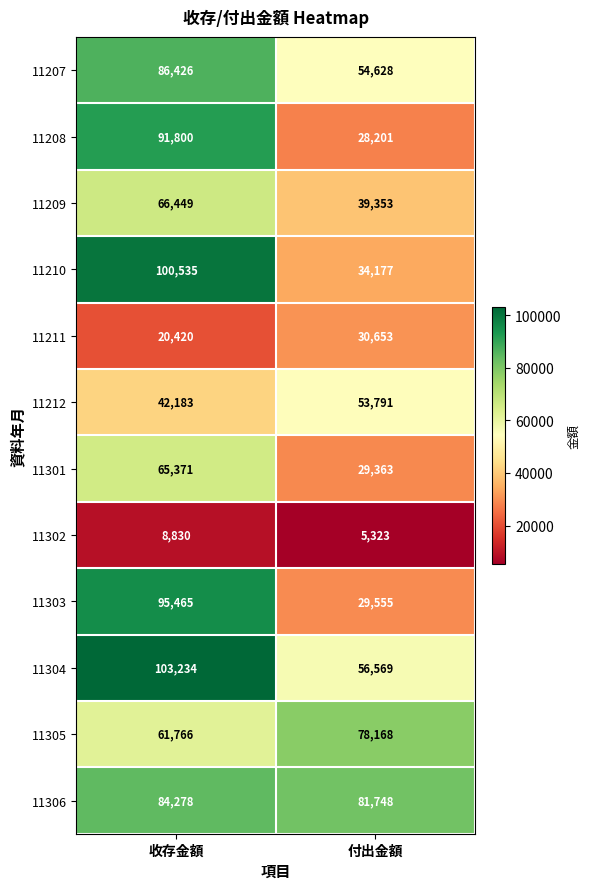

Rank the series at 付出金額 from highest to lowest value.

11306, 11305, 11304, 11207, 11212, 11209, 11210, 11211, 11303, 11301, 11208, 11302